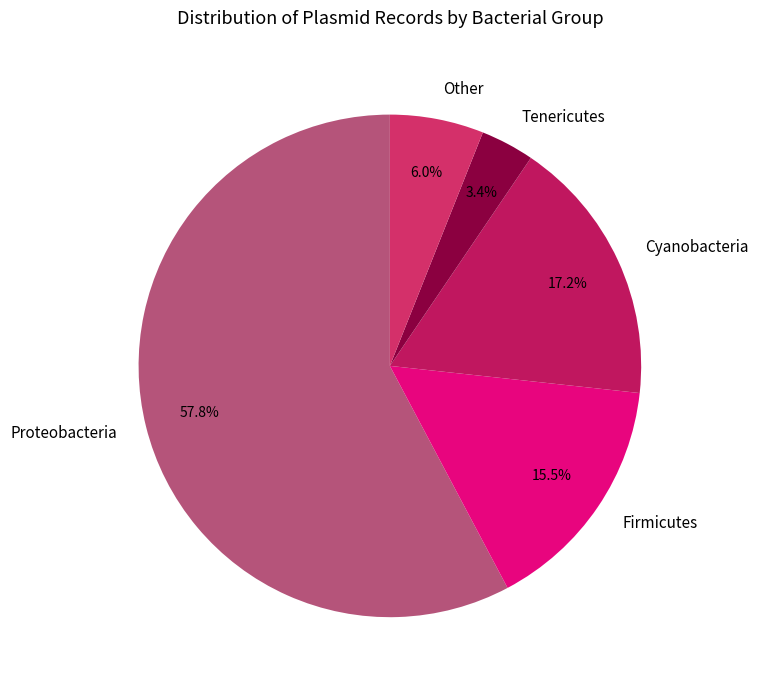

What is the ratio of the value at Firmicutes to the value at Cyanobacteria?

0.9